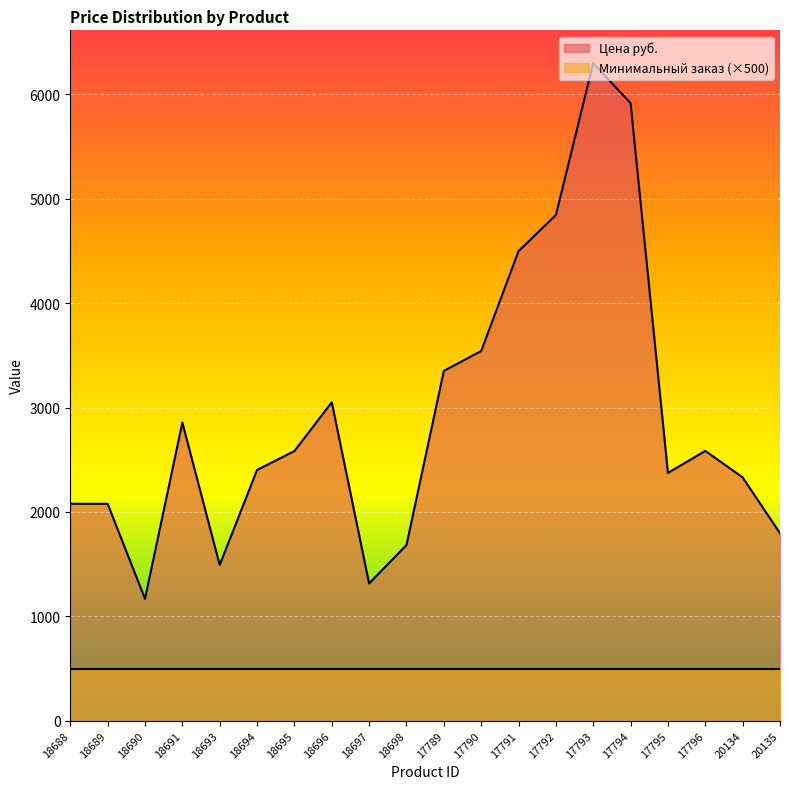

What is the label of the 18th point from the left?

17796